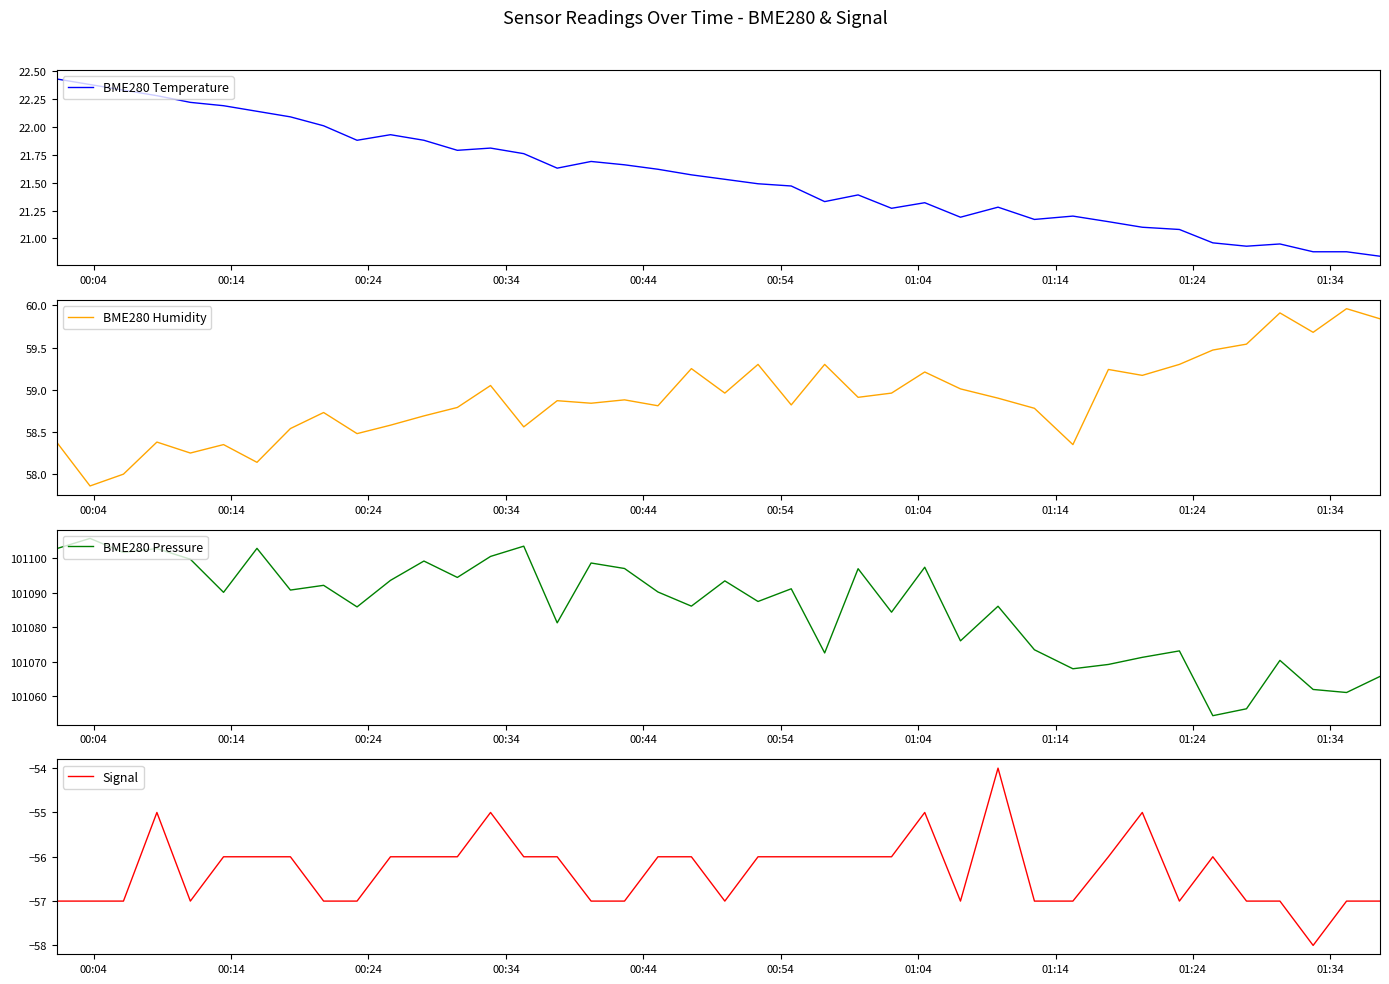

What is the minimum value for BME280 Pressure?

101054.3